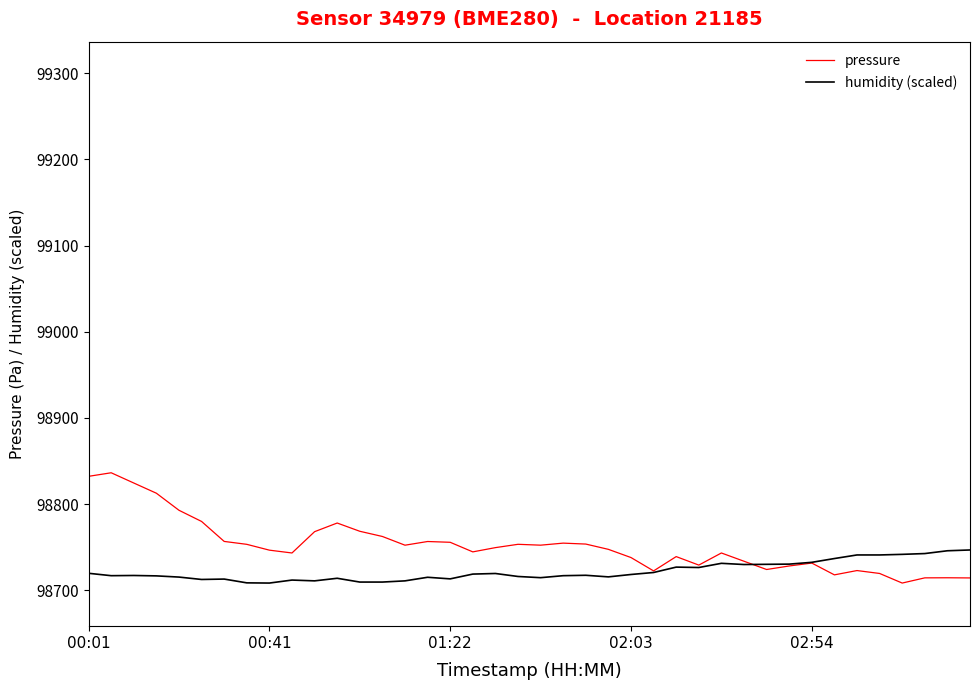

True or false: humidity (scaled) and pressure cross at least once.

True